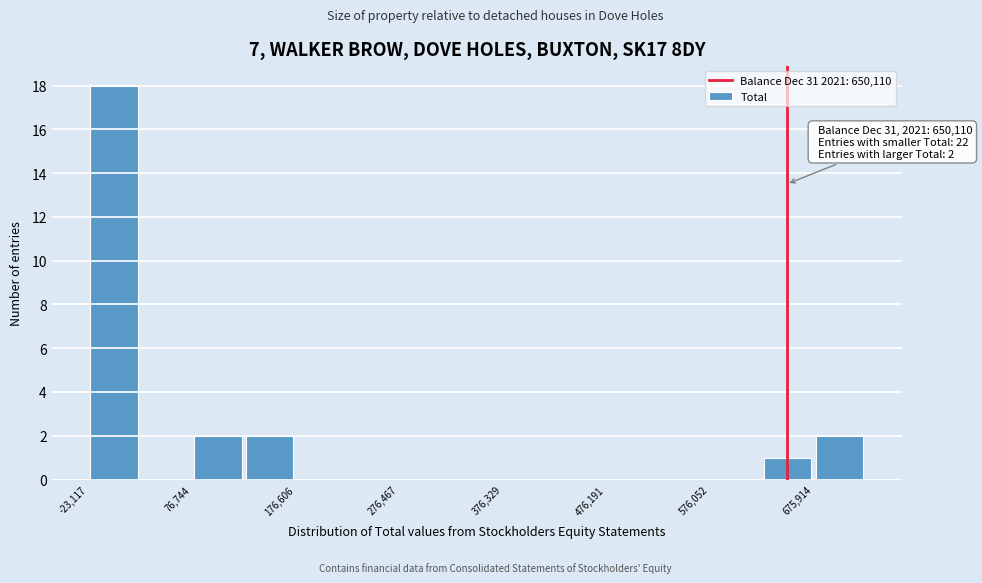

Which range on the x-axis has the tallest bar?

-20000 to 30000